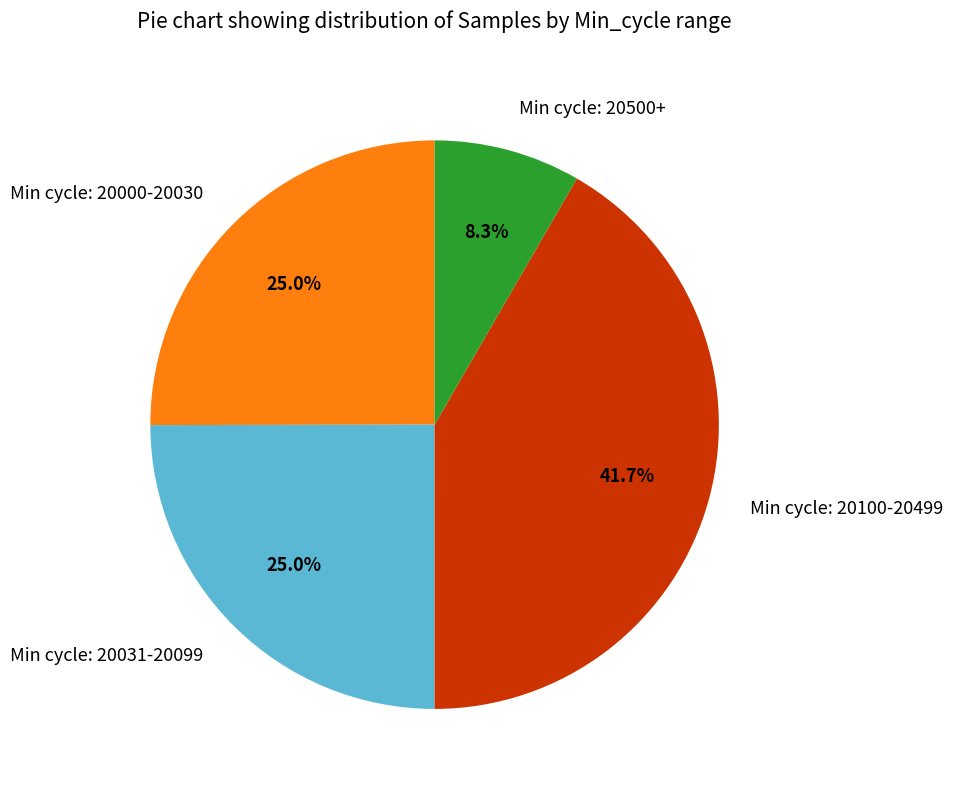

Which slice is the largest?

Min cycle: 20100-20499